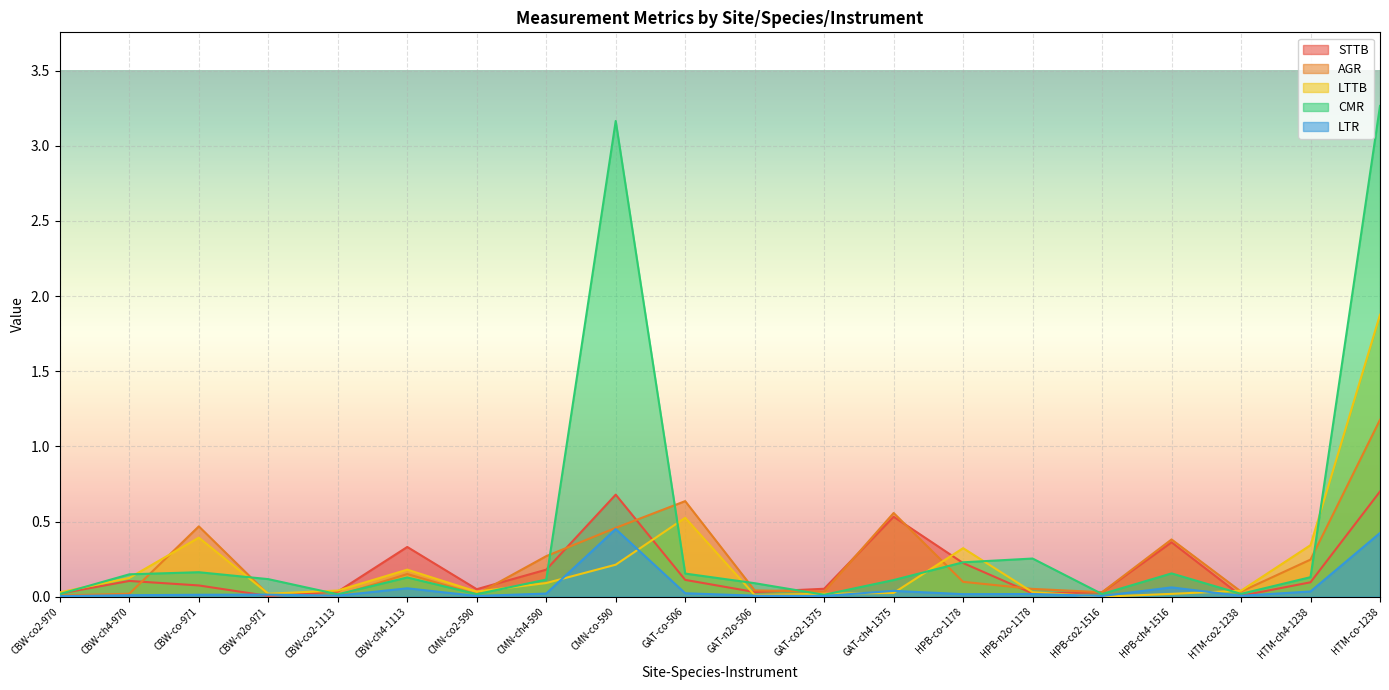

What is the average value of the AGR series?

0.2